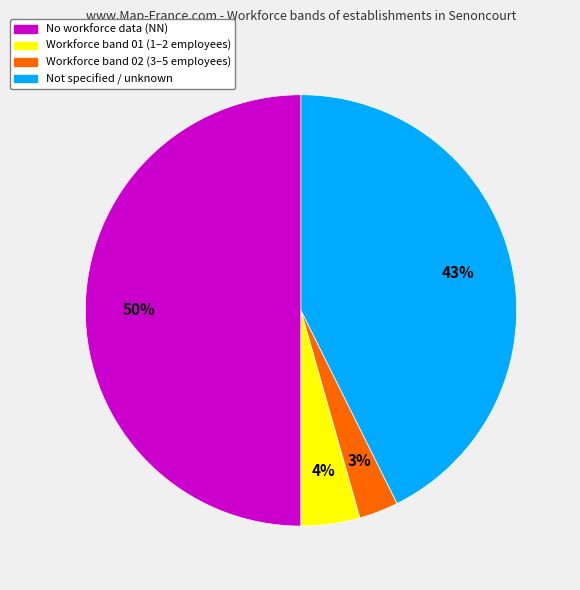

To the nearest percent, what is the difference between the largest and smallest slice percentages?

47%